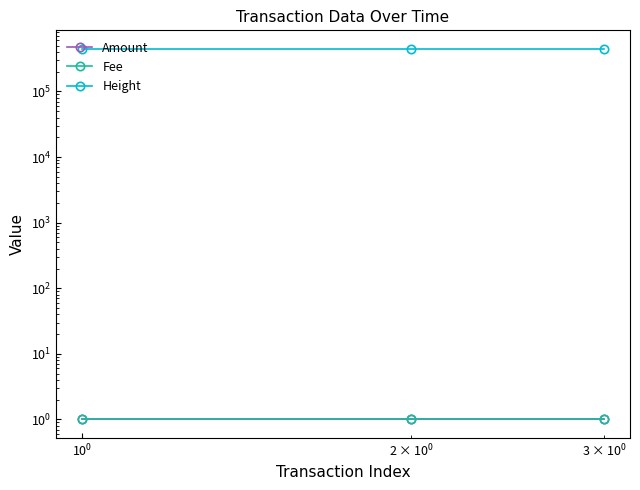

Count the Height values in the range 446341 to 446342.

3